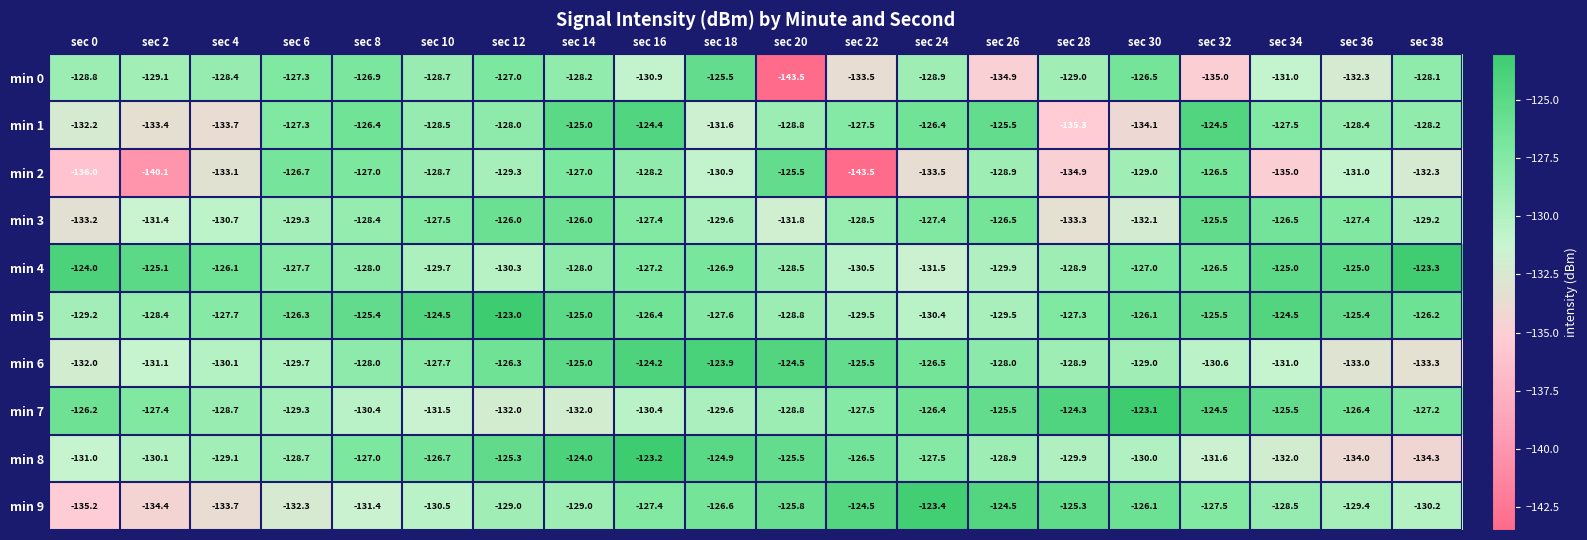

Which series has the largest total across all categories?

min 5